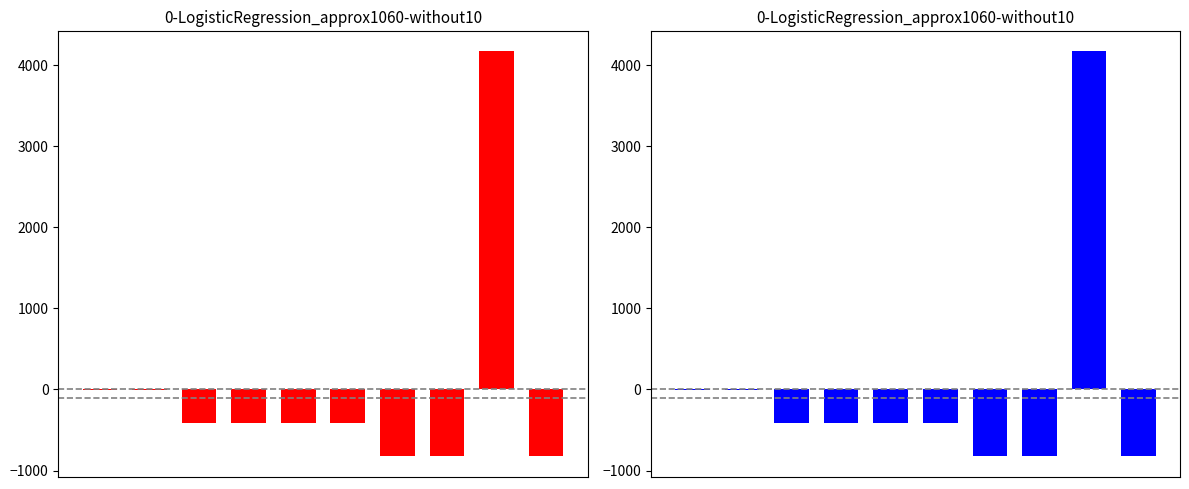

The chart shows a value of -1355.9 at 6. True or false?

False